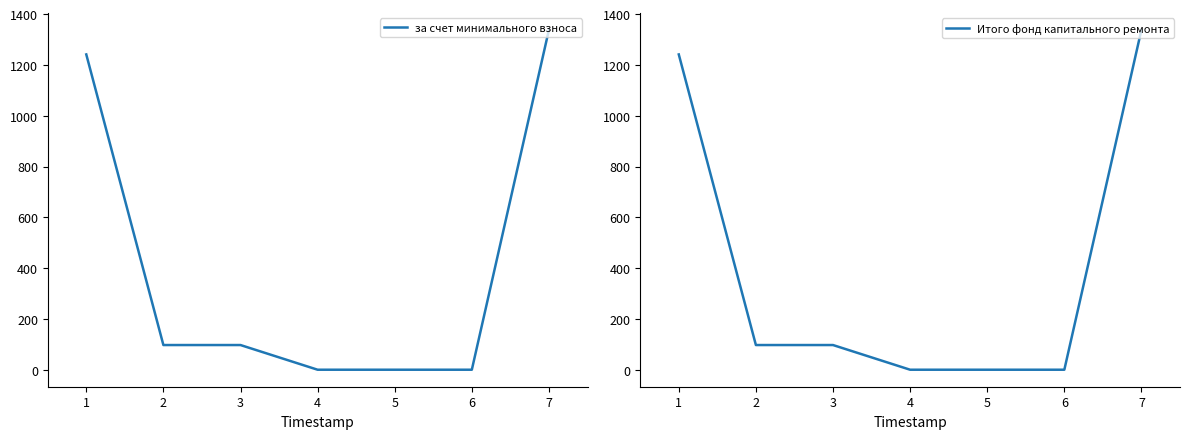

What are all the series names shown in the legend?

за счет минимального взноса, Итого фонд капитального ремонта